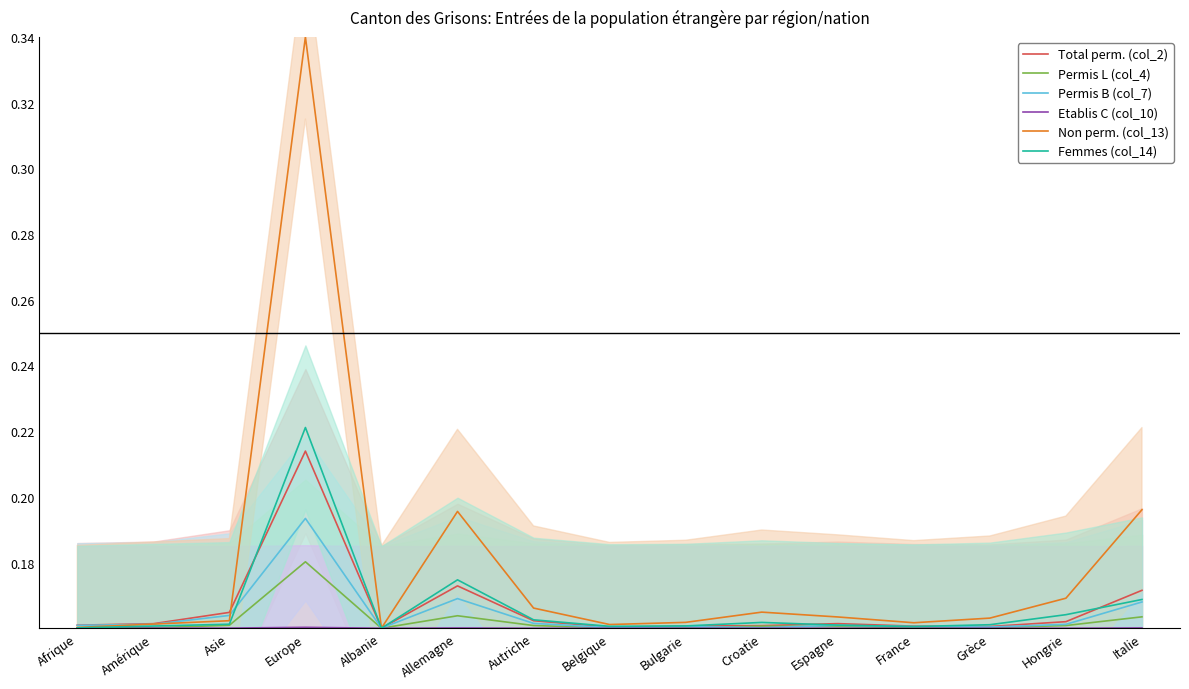

True or false: Femmes (col_14) and Permis L (col_4) intersect in this chart.

False